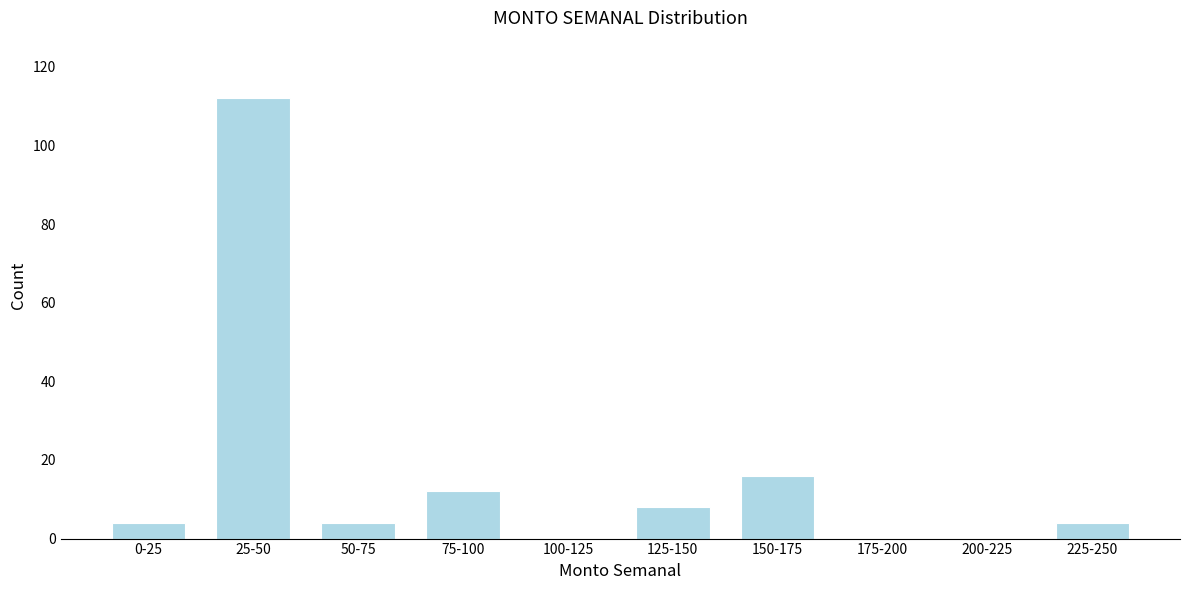

Reading left to right, what are all the values shown in this chart?

0-25=4	25-50=112	50-75=4	75-100=12	100-125=0	125-150=8	150-175=16	175-200=0	200-225=0	225-250=4